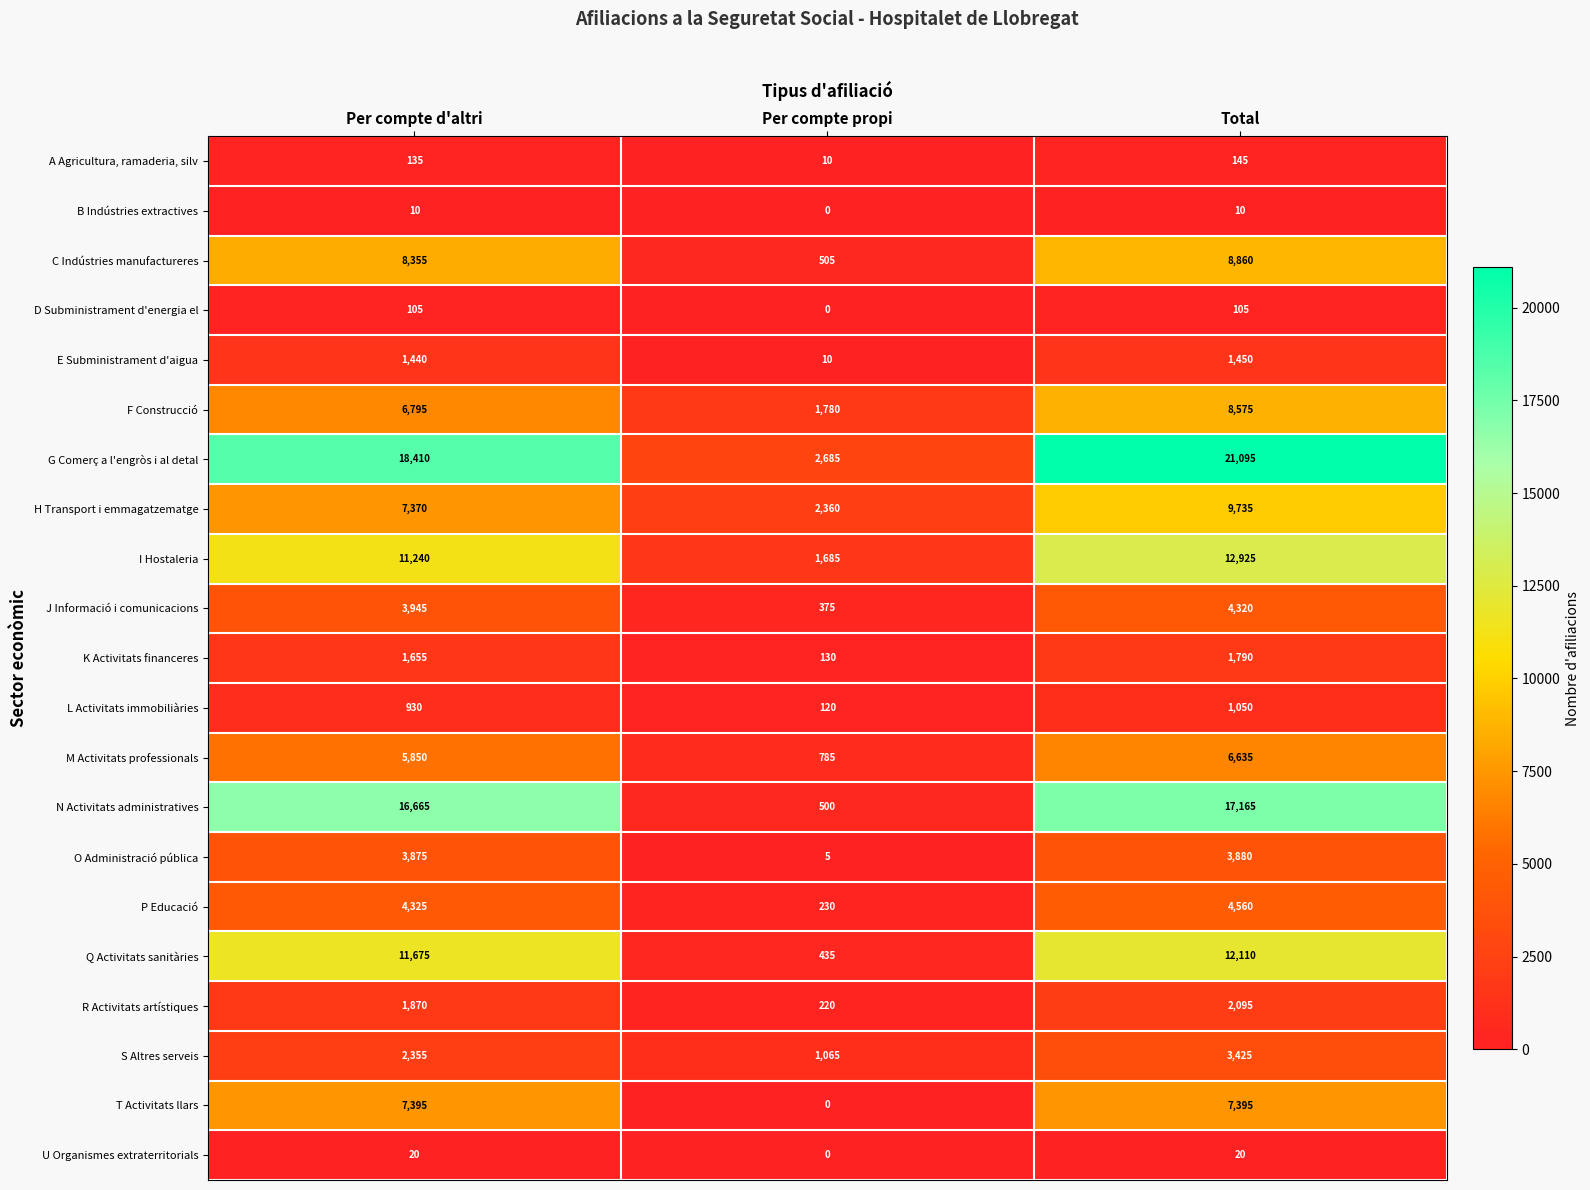

Rank the series by their maximum value, from highest to lowest.

G Comerç a l'engròs i al detal, N Activitats administratives, I Hostaleria, Q Activitats sanitàries, H Transport i emmagatzematge, C Indústries manufactureres, F Construcció, T Activitats llars, M Activitats professionals, P Educació, J Informació i comunicacions, O Administració pública, S Altres serveis, R Activitats artístiques, K Activitats financeres, E Subministrament d'aigua, L Activitats immobiliàries, A Agricultura, ramaderia, silv, D Subministrament d'energia el, U Organismes extraterritorials, B Indústries extractives